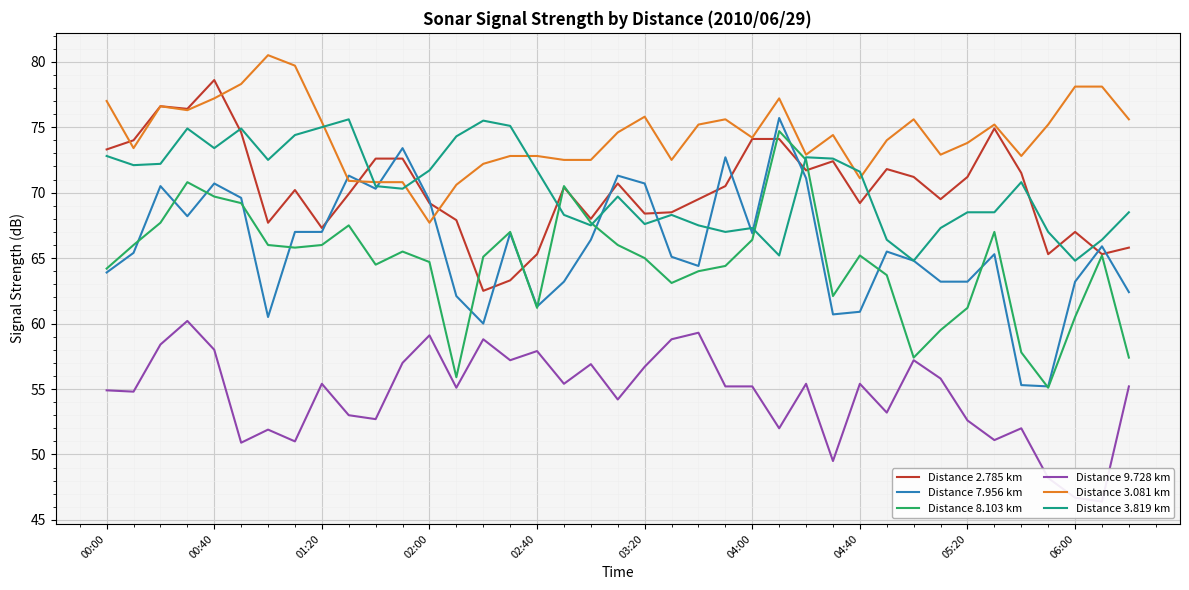

What is the sum of the Distance 3.081 km values at 02:00 and 05:20?

141.5